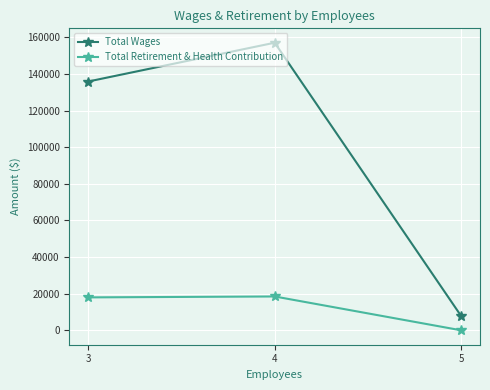

What is the sum of all Total Retirement & Health Contribution values?

36500